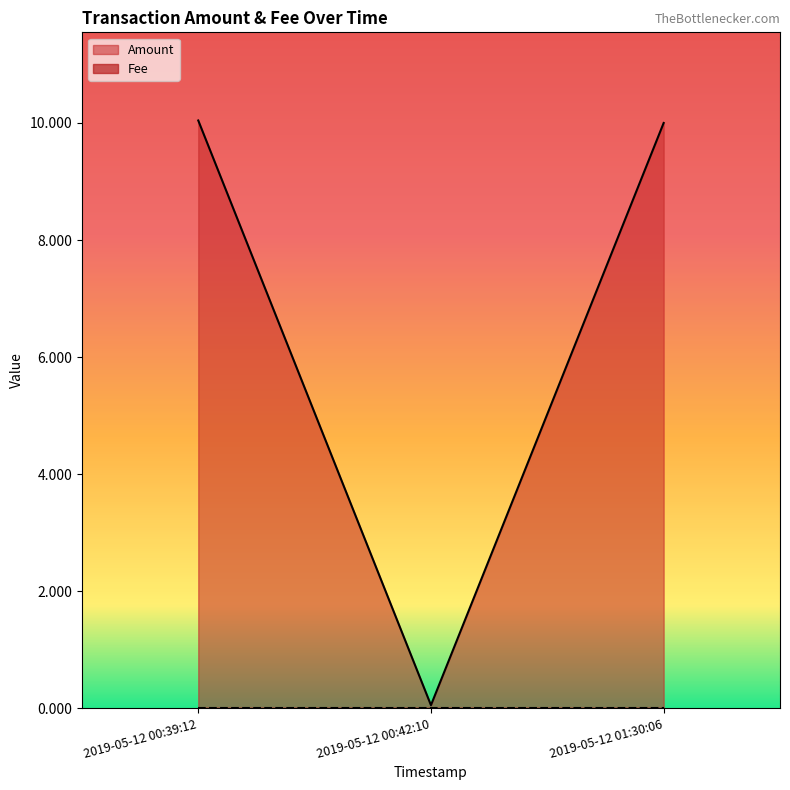

At which category does the chart reach its peak across all series?

2019-05-12 00:39:12